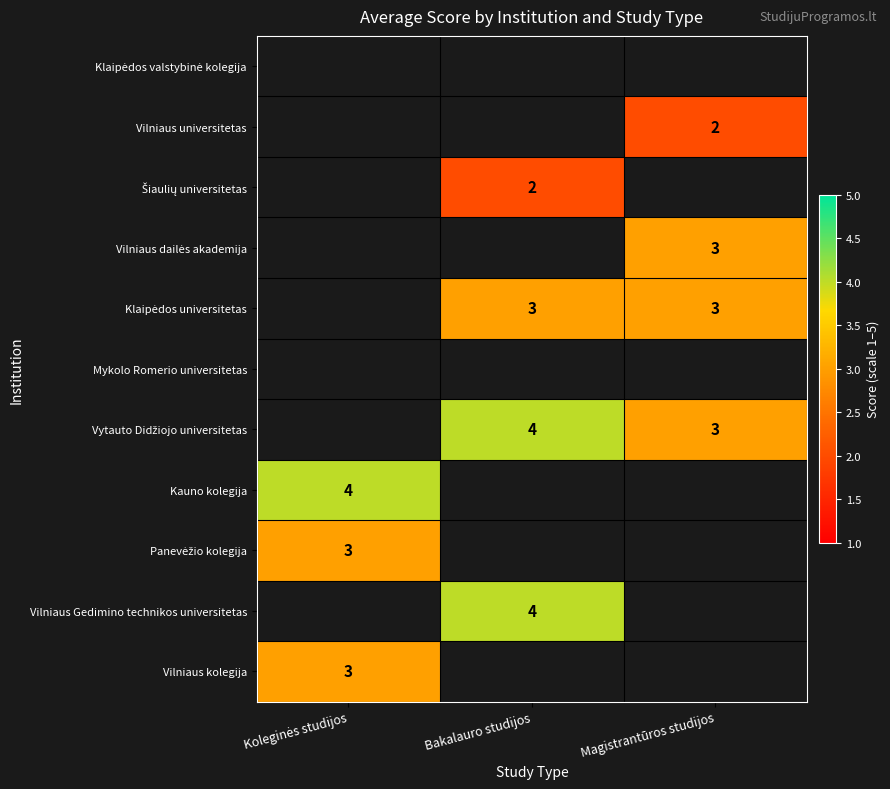

How many categories are shown in the chart?

3